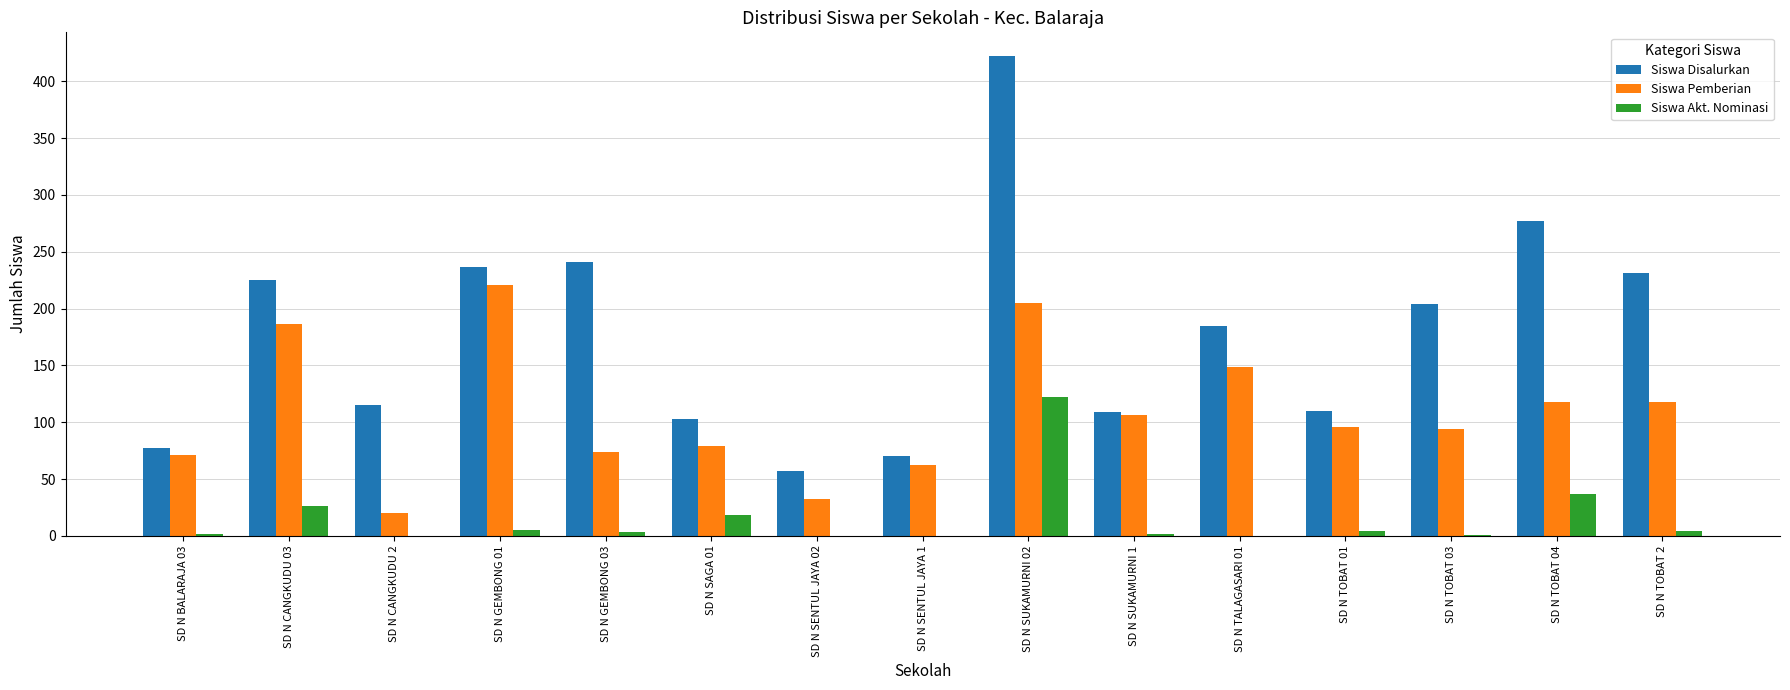

What is the difference between the Siswa Akt. Nominasi values at SD N BALARAJA 03 and SD N SENTUL JAYA 1?

2